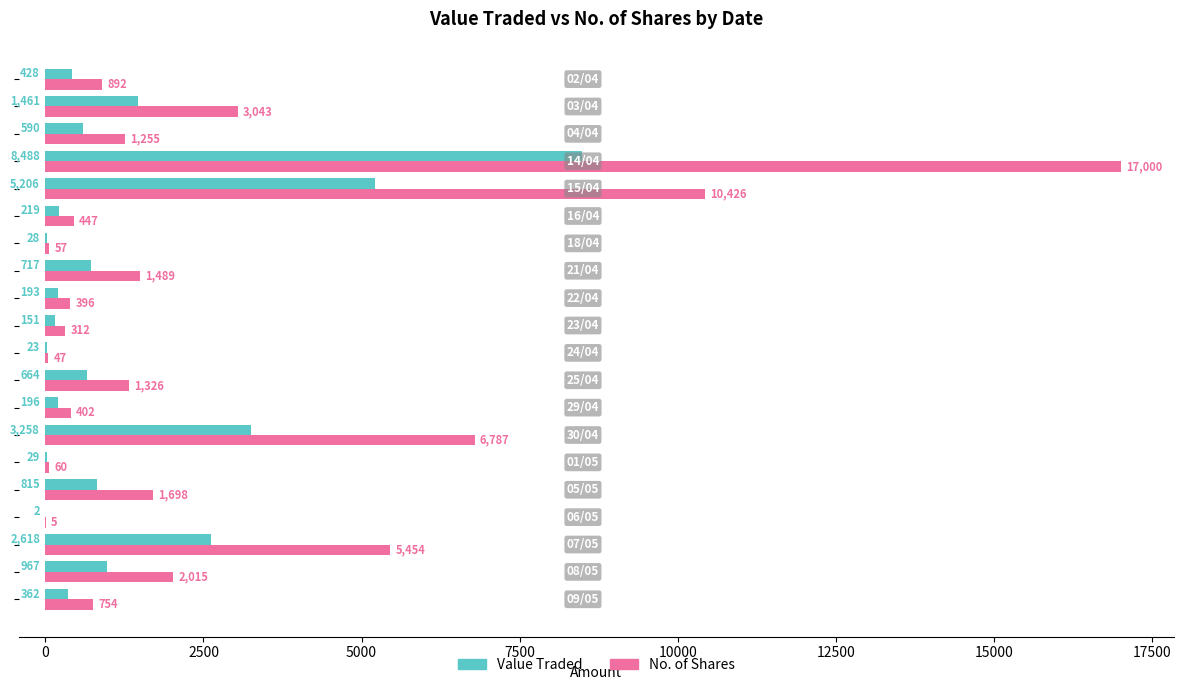

How many categories are shown in the chart?

20